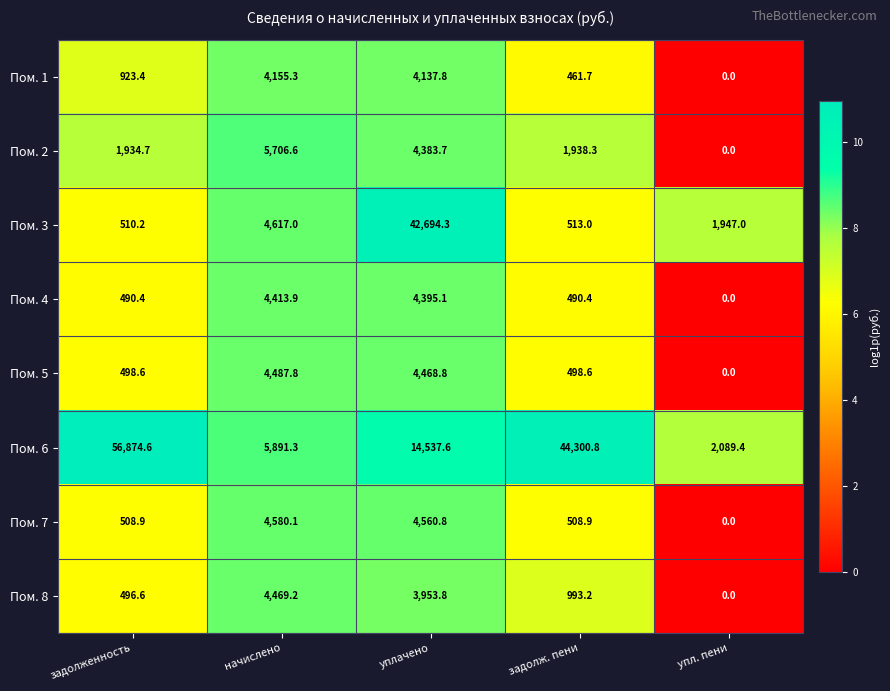

Count the number of data series in this chart.

8